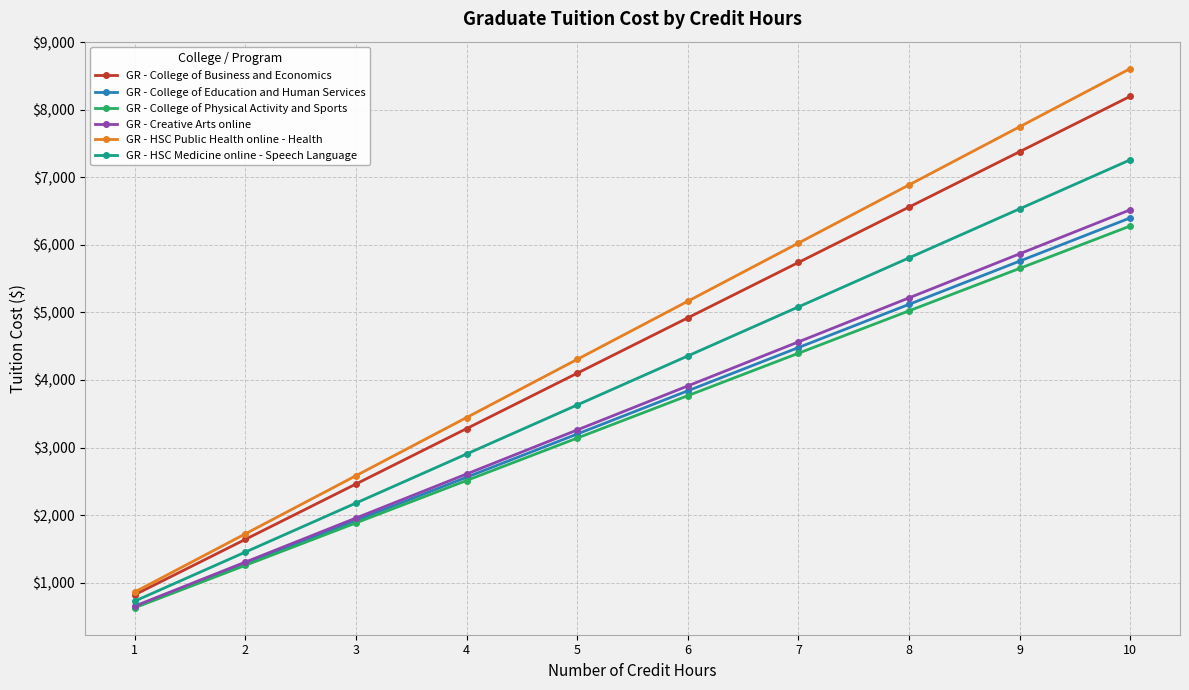

How many data points in GR - College of Education and Human Services are less than 3840?

5